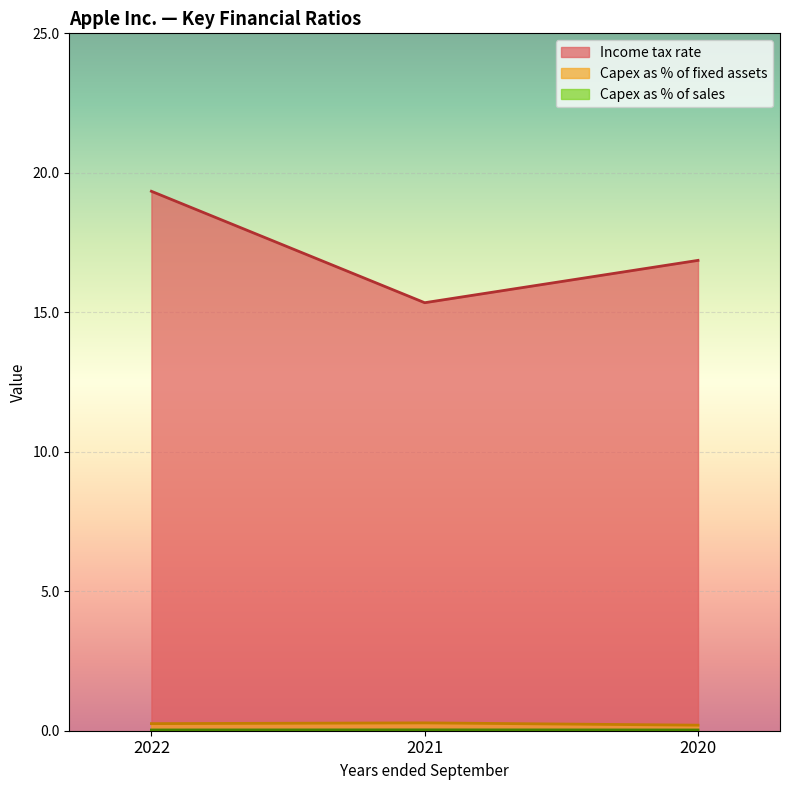

Which series has the largest range (max minus min)?

Income tax rate